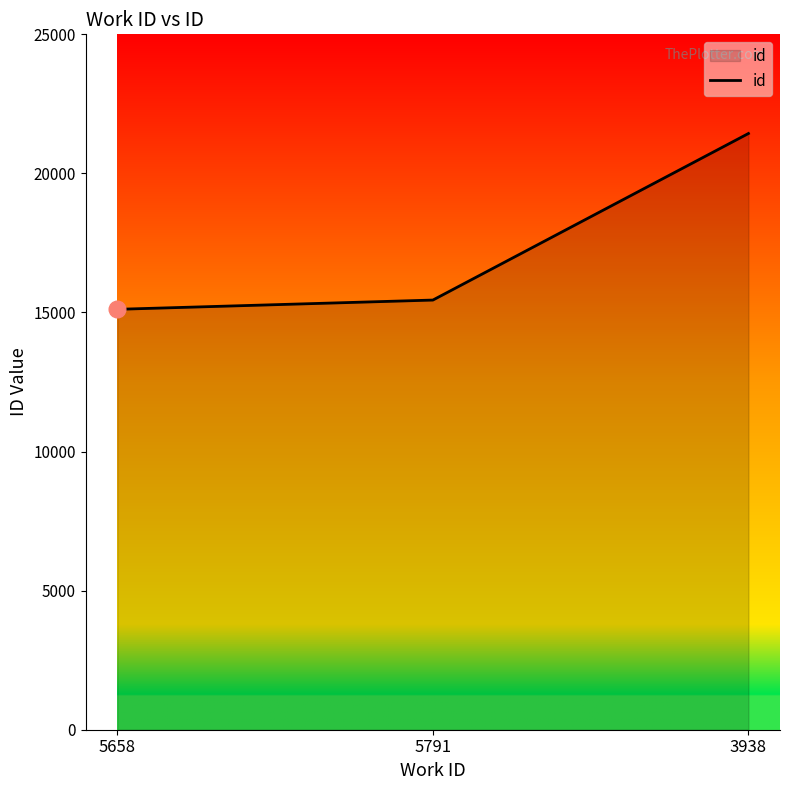

How many distinct data groups are displayed?

1